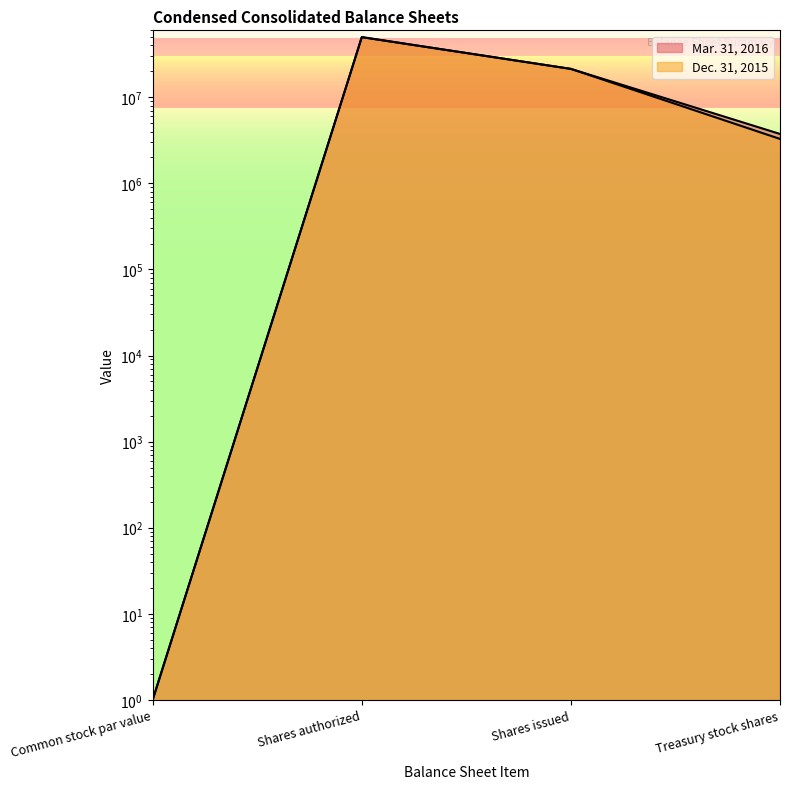

What is the difference between the maximum and minimum values in the Dec. 31, 2015 series?

49999999